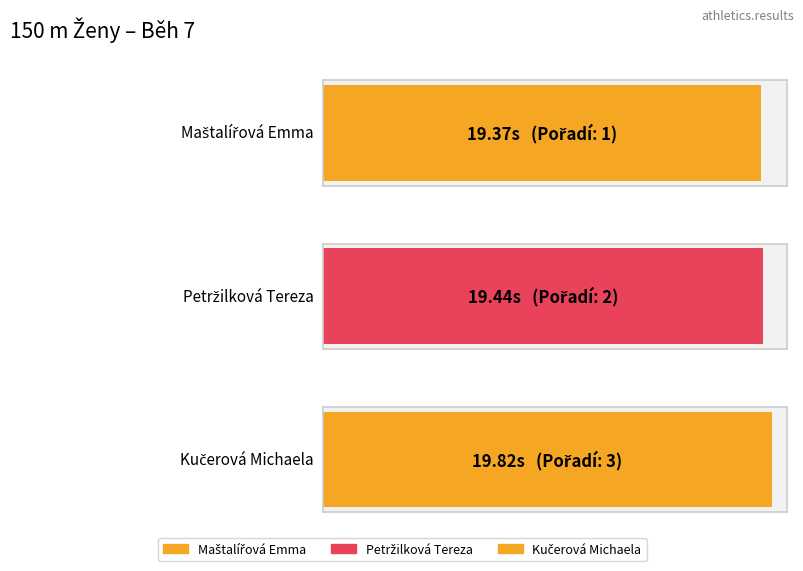

What is the value of the 1st bar from the left?

19.4